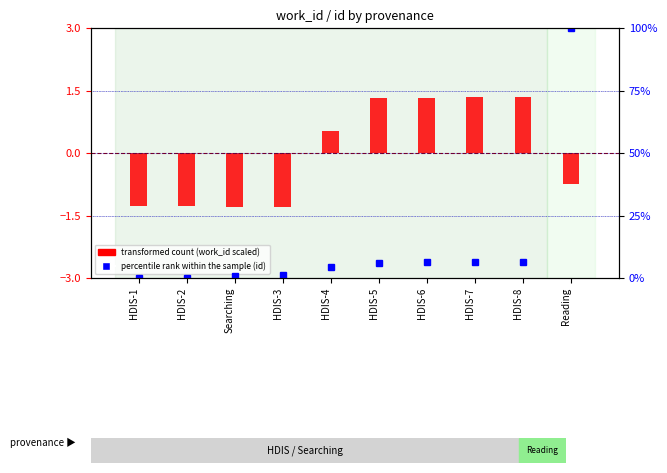

The transformed count series shows -1.3 at HDIS-2. True or false?

True